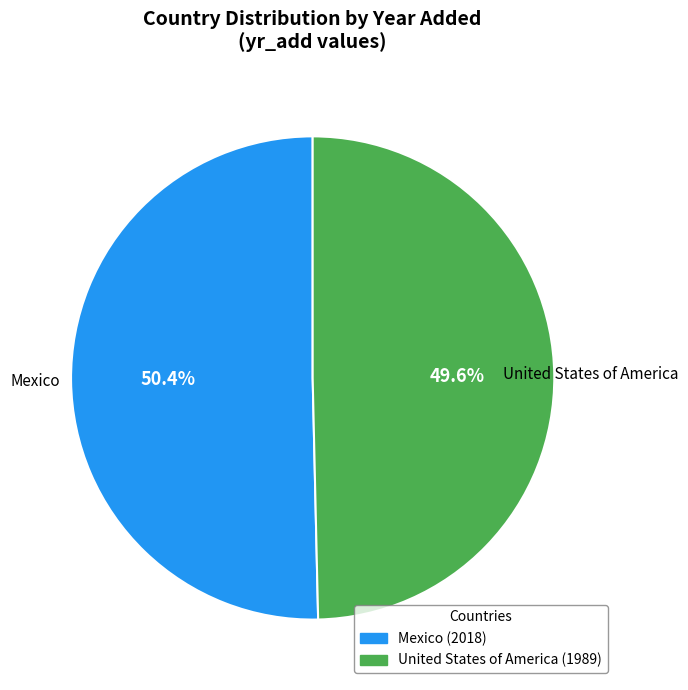

Is it true that Mexico is 44% of the pie?

False